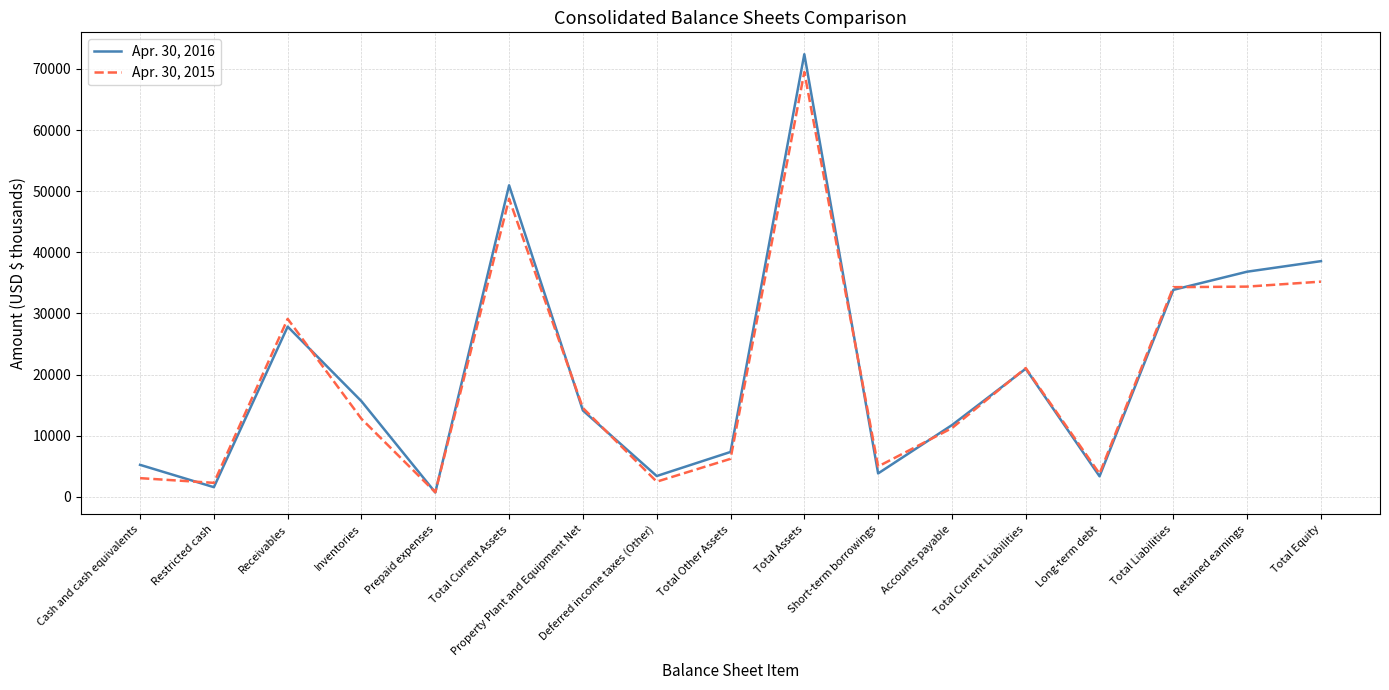

True or false: Apr. 30, 2016 and Apr. 30, 2015 intersect in this chart.

True